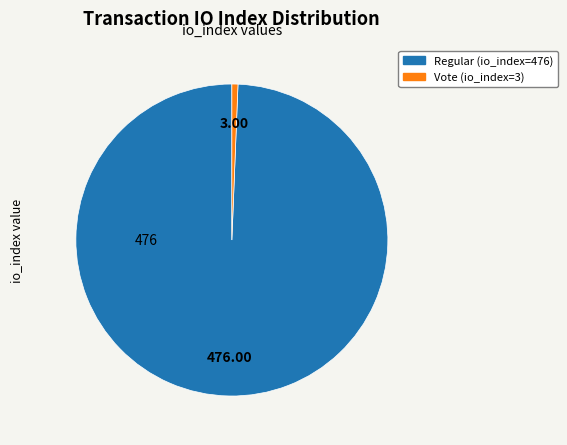

What is the majority slice?

Regular (io_index=476)